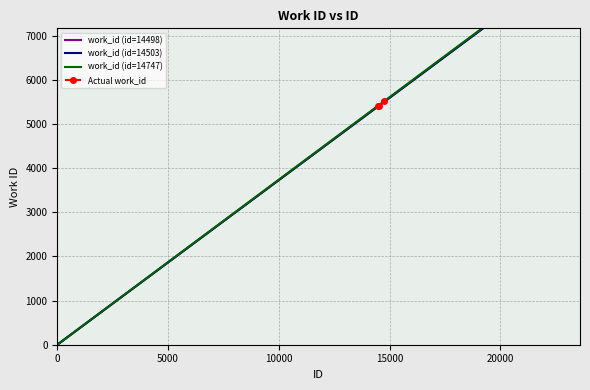

What is the value of the Actual work_id point at the 1st from the left?

5404